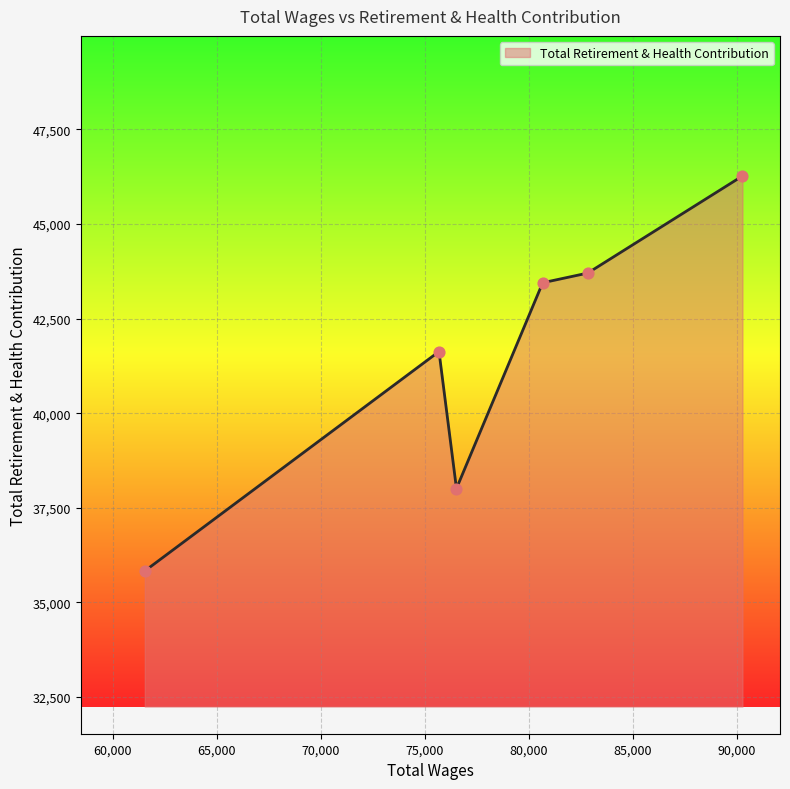

What is the difference between the maximum and minimum values?

10434